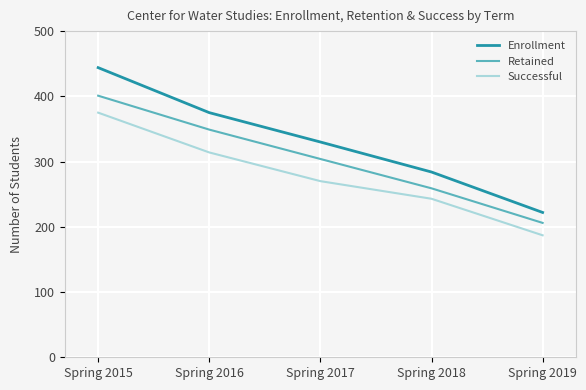

Which series changed the most between Spring 2017 and Spring 2019?

Enrollment